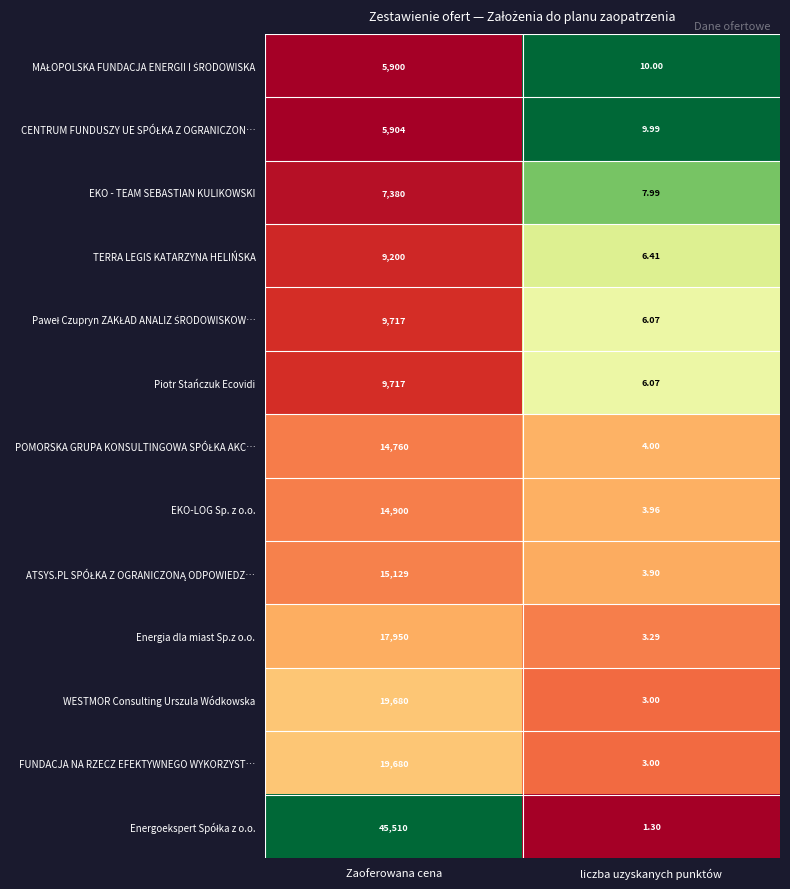

At which category is the sum across all series the highest?

Zaoferowana cena